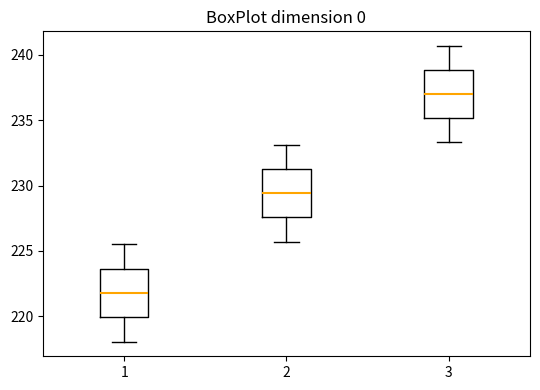

Reading left to right, read every box against the y-axis: the position of its median line, the range the box covers, and the ends of its whiskers. The values are not printed on the chart, so give them approximately, as read against the axis.

1: median 222.0, box 220.0 to 223.5, whiskers 218.0 to 225.5
2: median 229.5, box 227.5 to 231.5, whiskers 225.5 to 233.0
3: median 237.0, box 235.0 to 239.0, whiskers 233.5 to 240.5